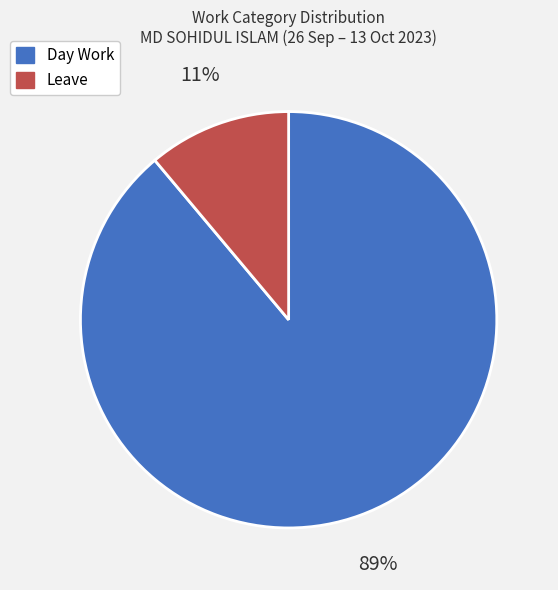

Combined, do Leave and Day Work account for over 50%?

Yes